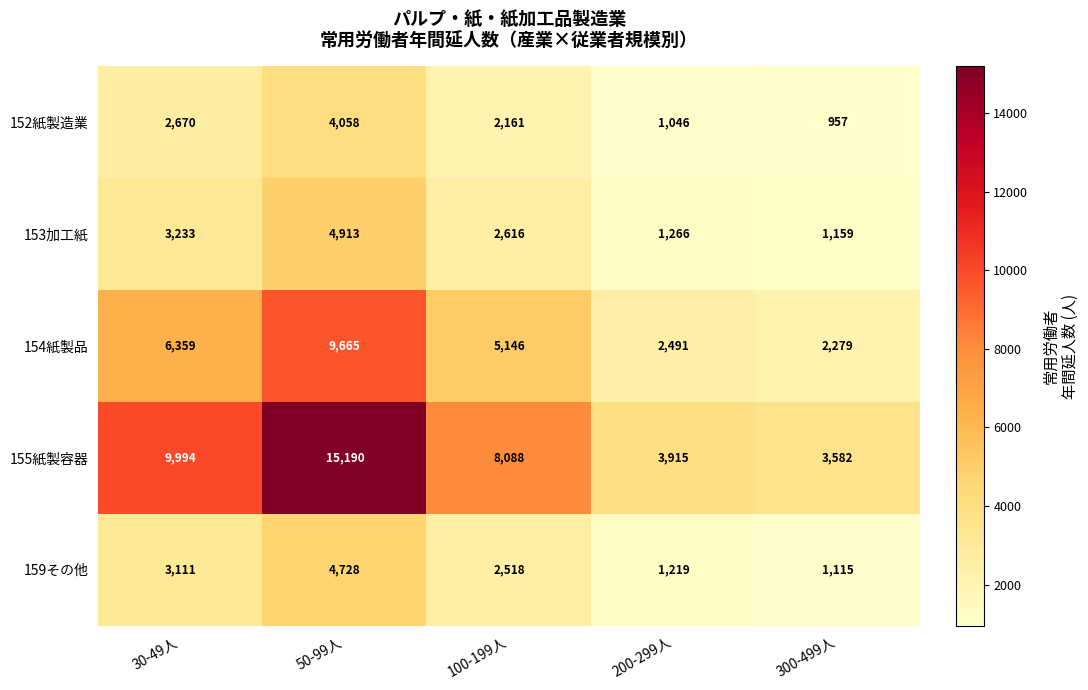

Which series changed the most between 100-199人 and 300-499人?

155紙製容器